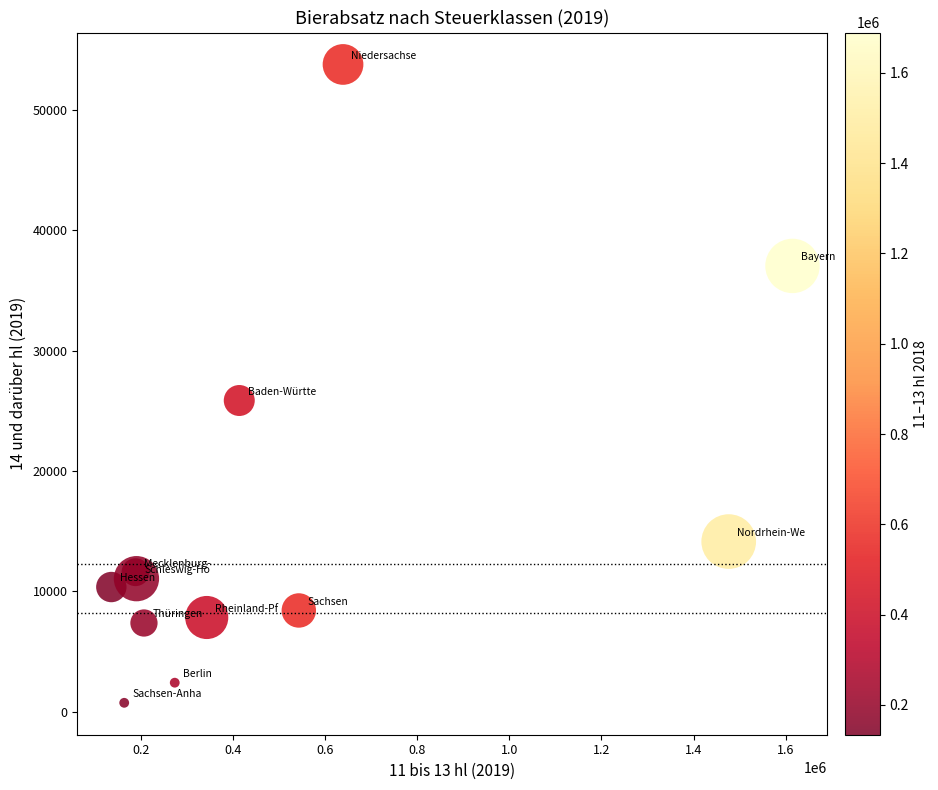

What Y value in the scatter plot is closest to 27268?

25866.0